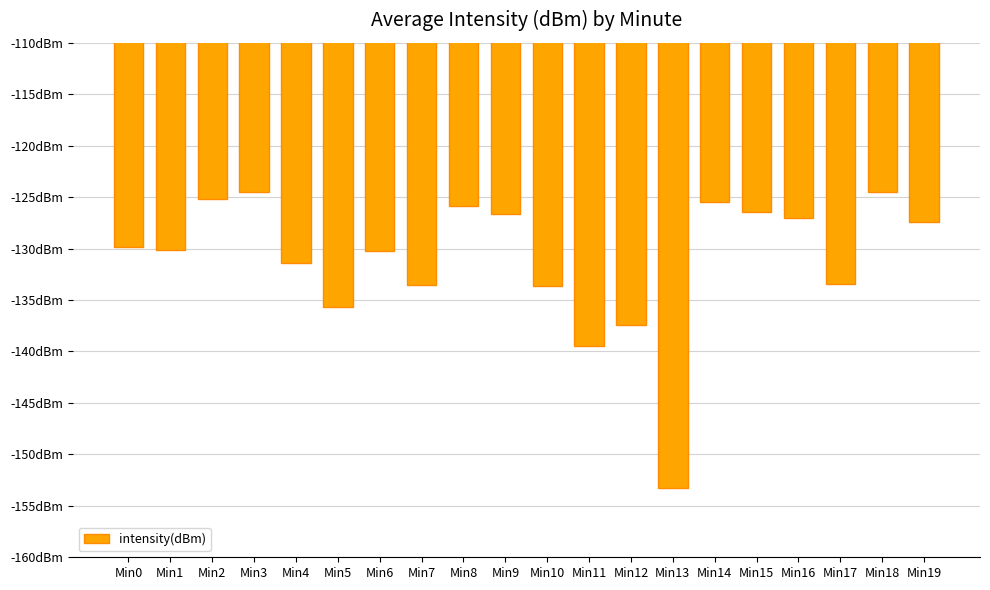

Where is the data nearest to the value -138?

Min12